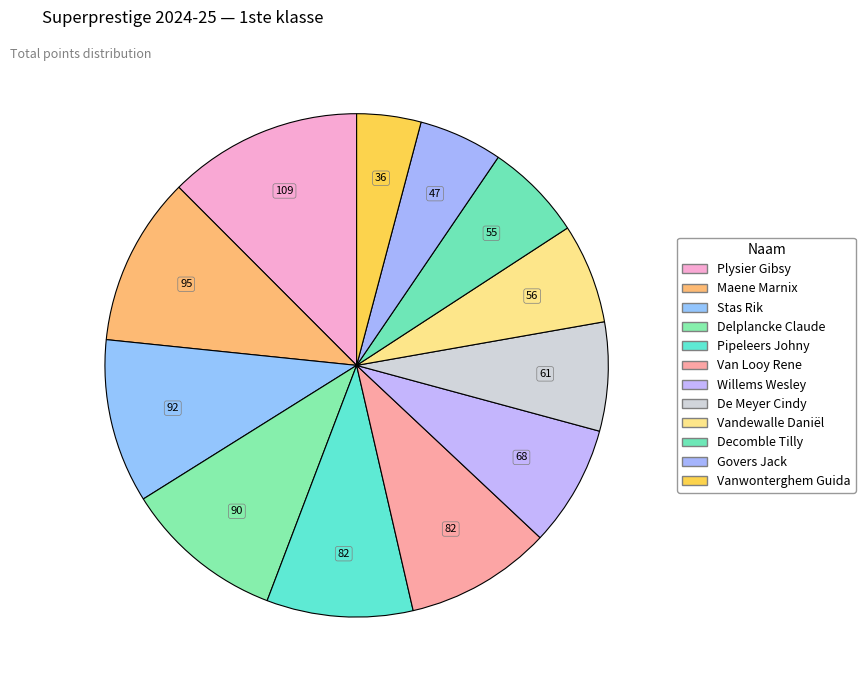

Combined, do Vandewalle Daniël and Decomble Tilly account for over 50%?

No